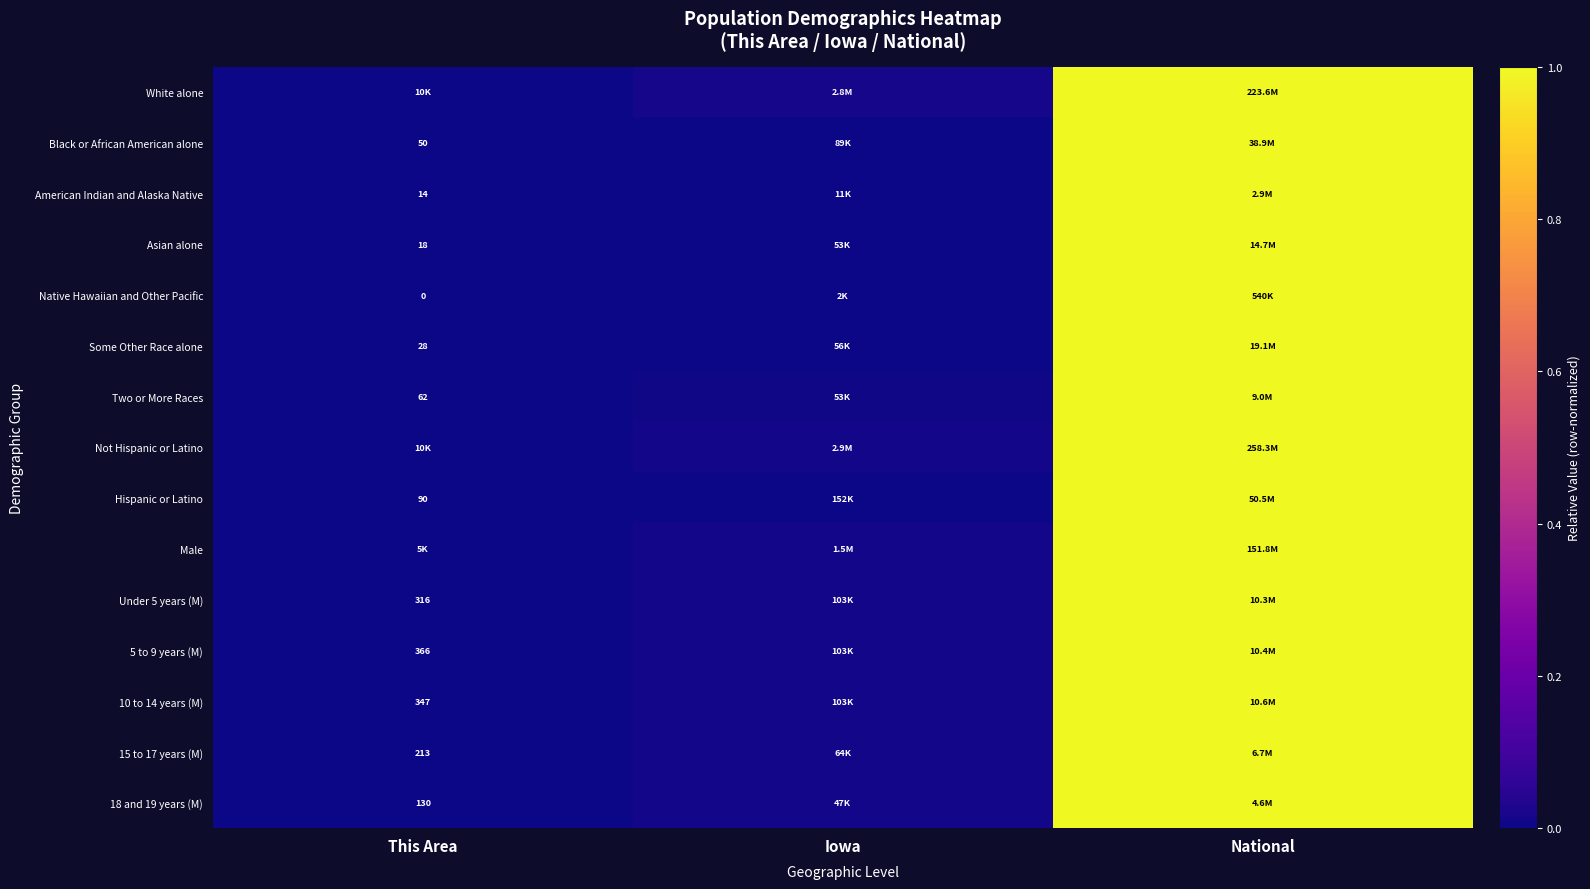

Count the number of categories in the chart.

3